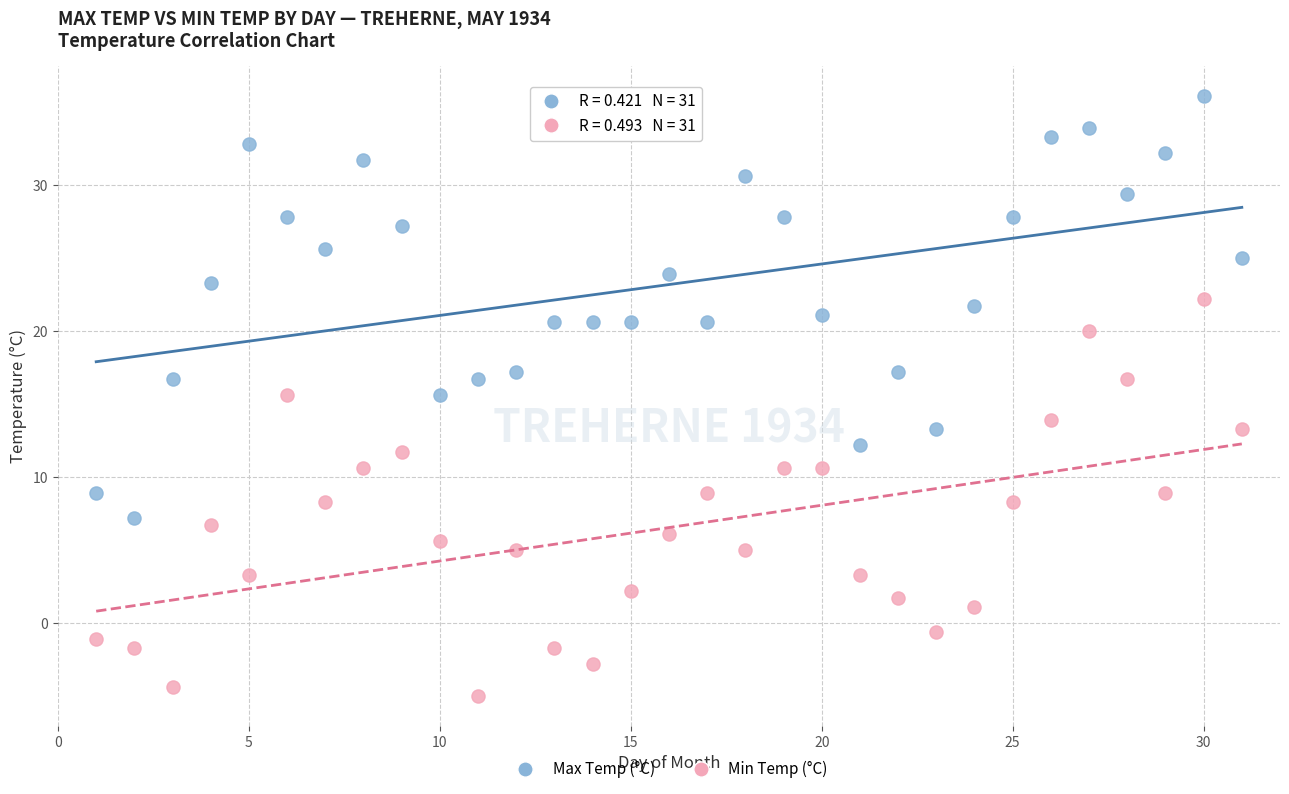

Across all data points, what is the range of X values (max minus min)?

30.0